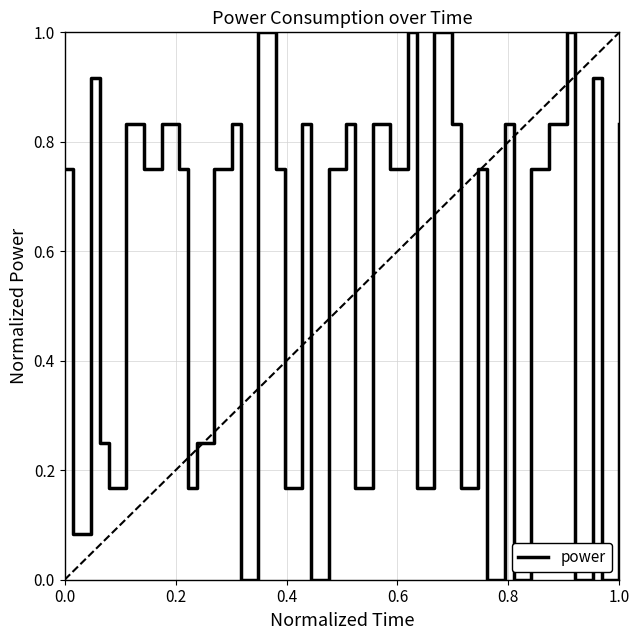

What is the difference between the maximum and minimum values?

1.0